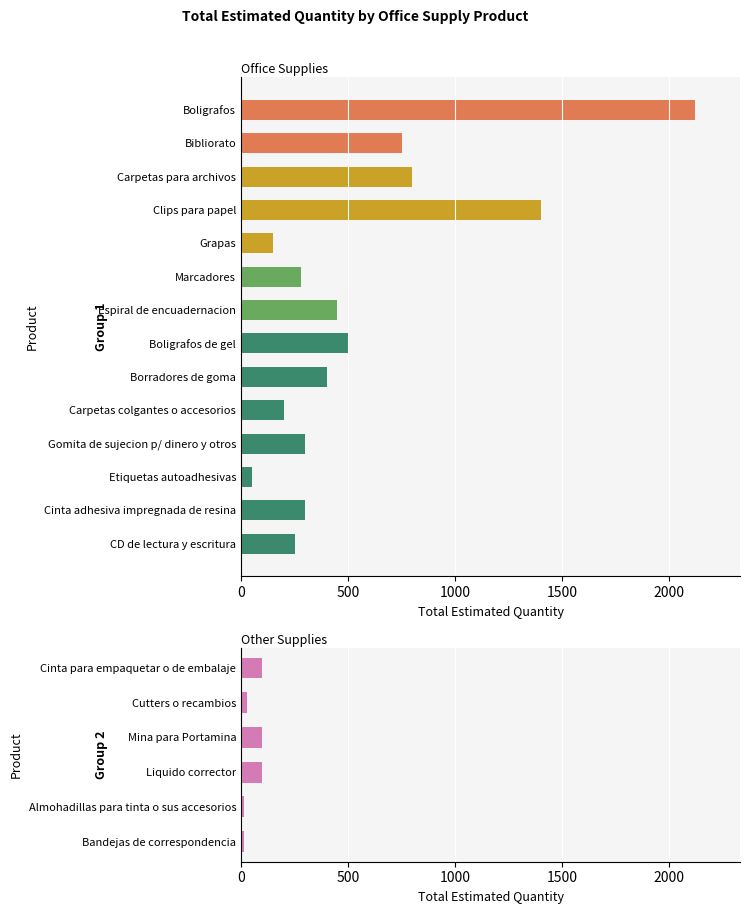

What is the change in value from Clips para papel to CD de lectura y escritura?

-1150